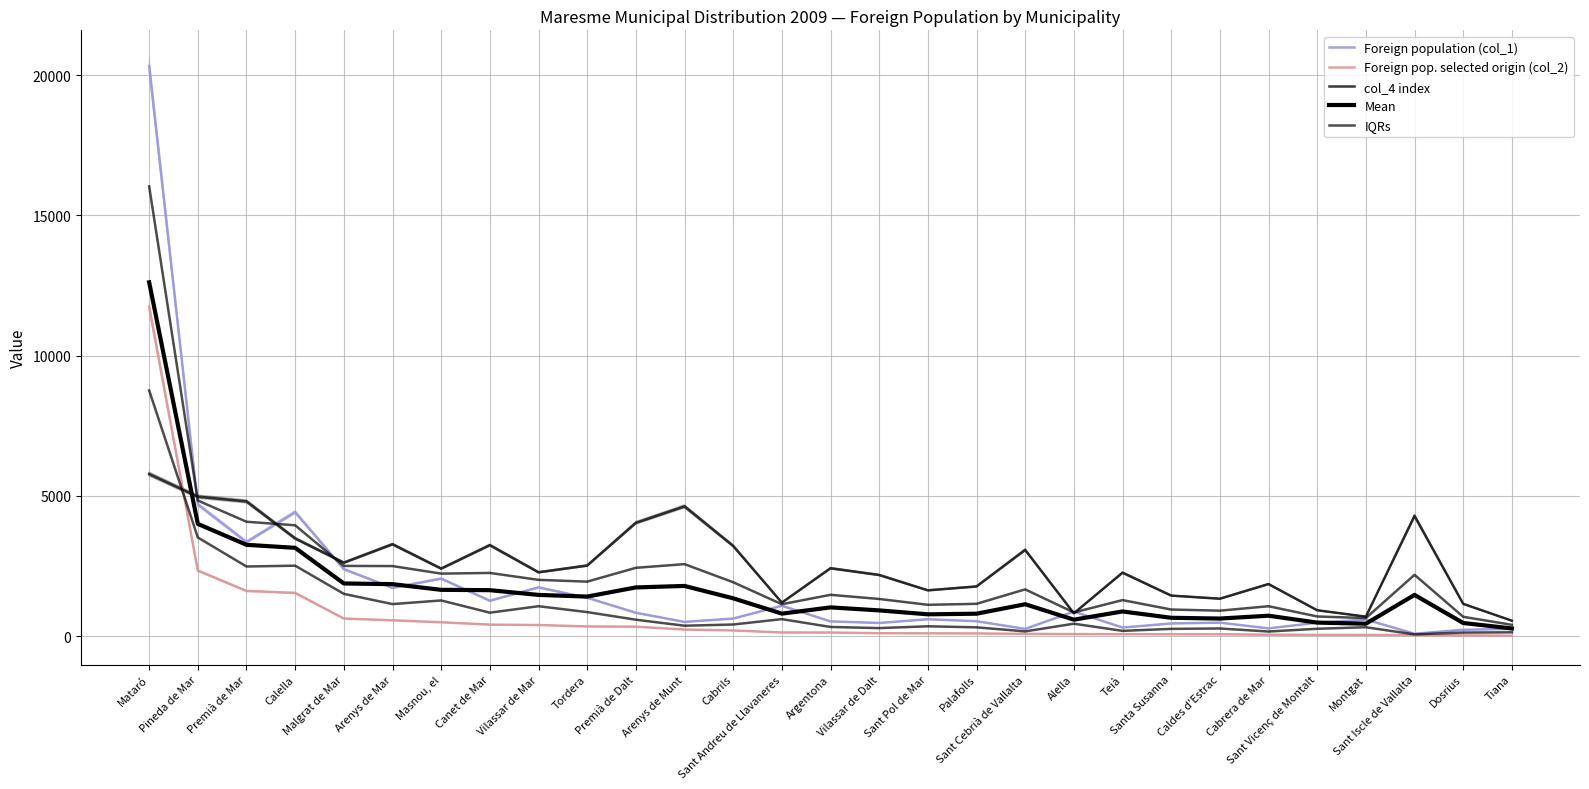

What is the spread (max minus min) of values at Montgat?

653.0